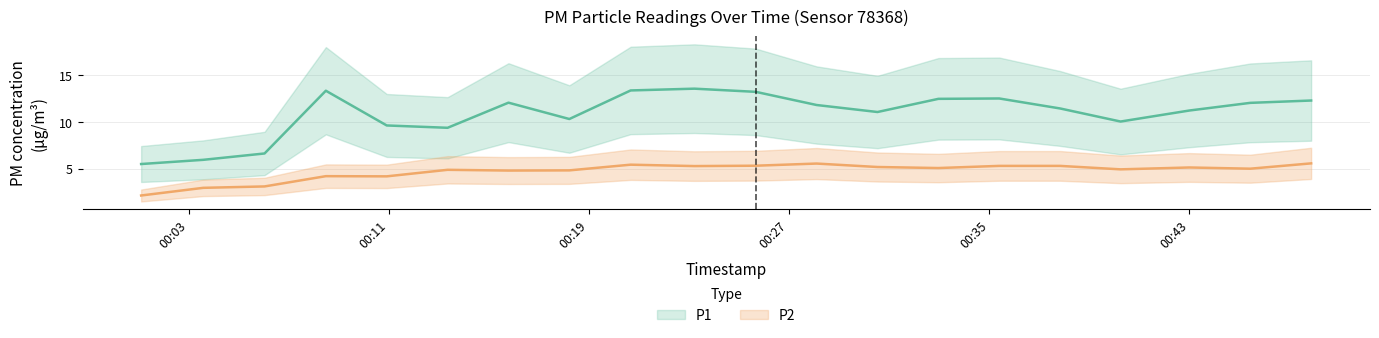

What are all the series names shown in the legend?

P1, P2